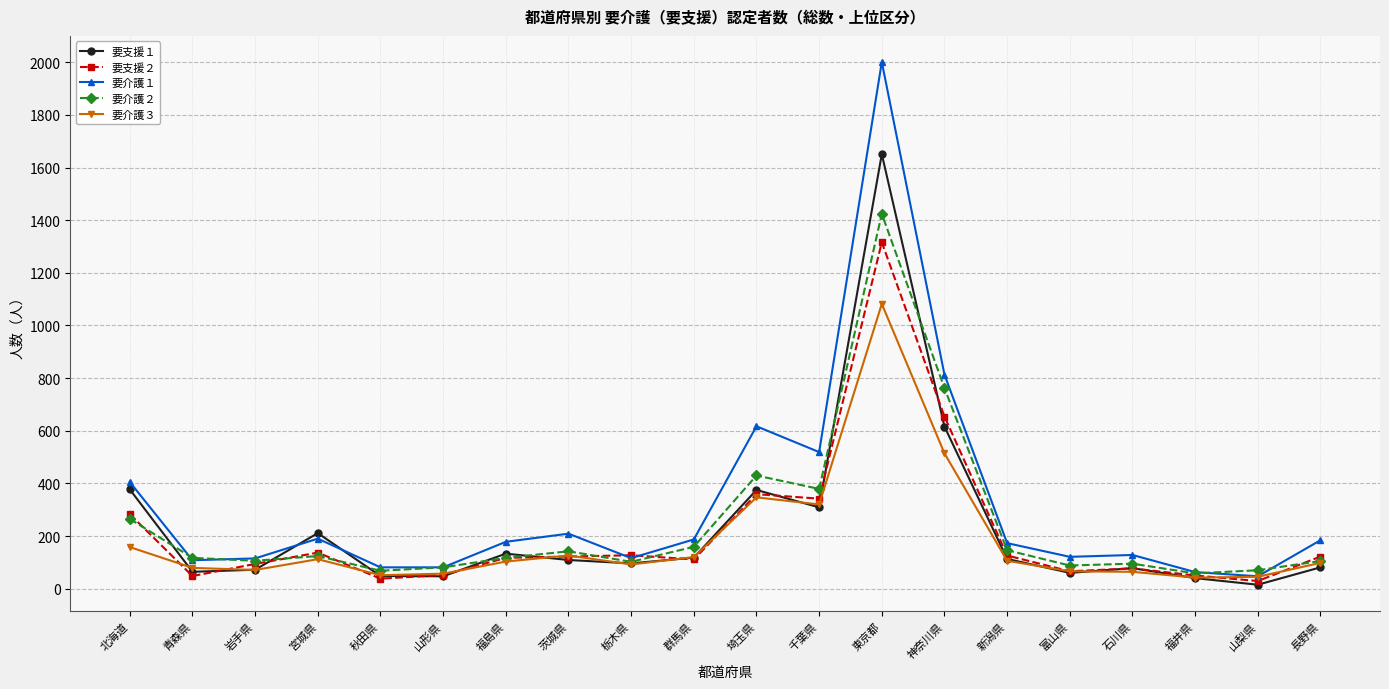

What is the label of the 20th point from the left?

長野県